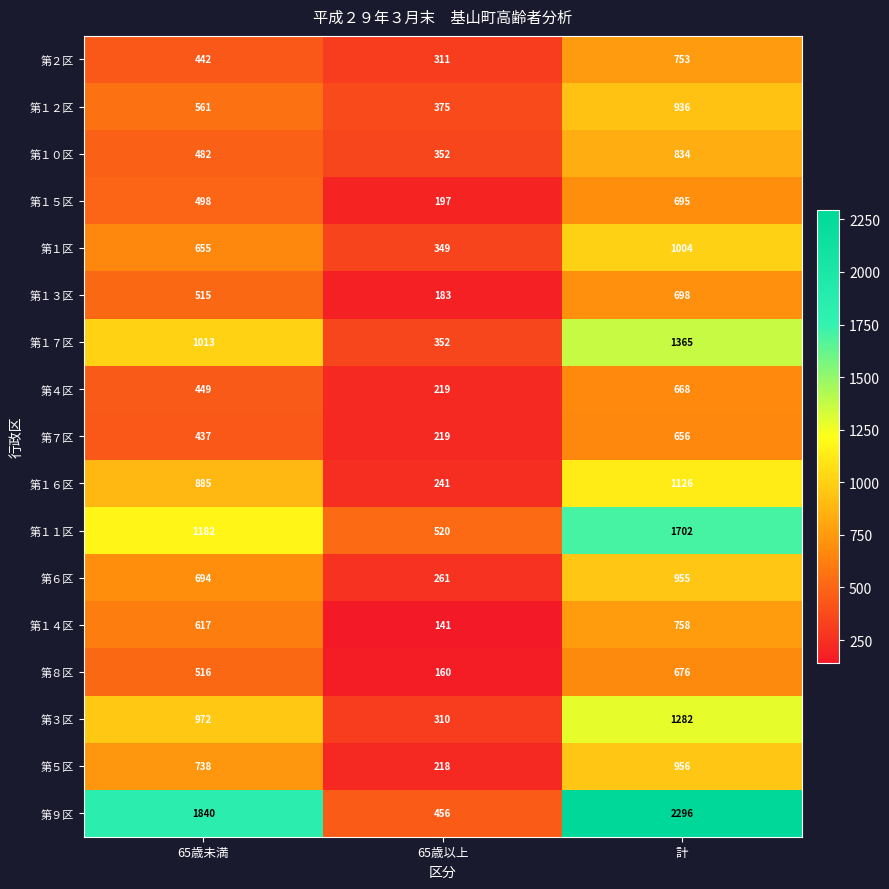

At which label does 第７区 reach its peak?

計